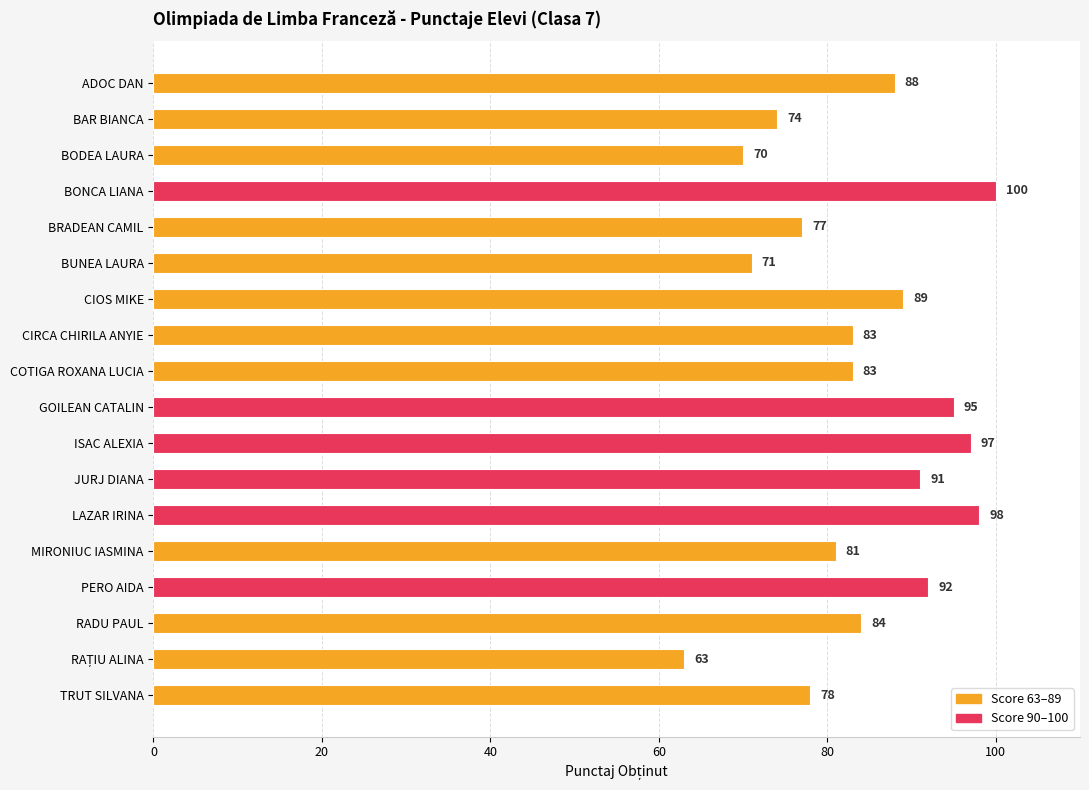

Does the chart contain stacked bars?

No